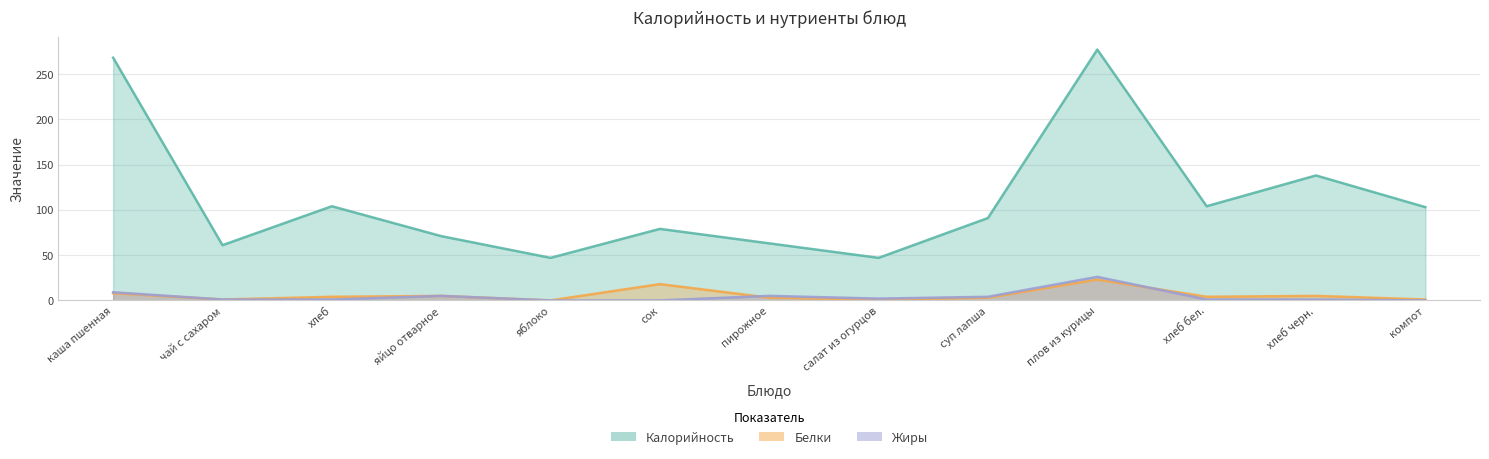

Reading left to right, list all the values displayed in this chart.

Калорийность: 268	61	104	71	47	79	63	47	91	277	104	138	103
Белки: 8	1	4	5	0	18	3	1	3	23	4	5	1
Жиры: 9	1	1	5	0	0	5	2	4	26	1	1	0